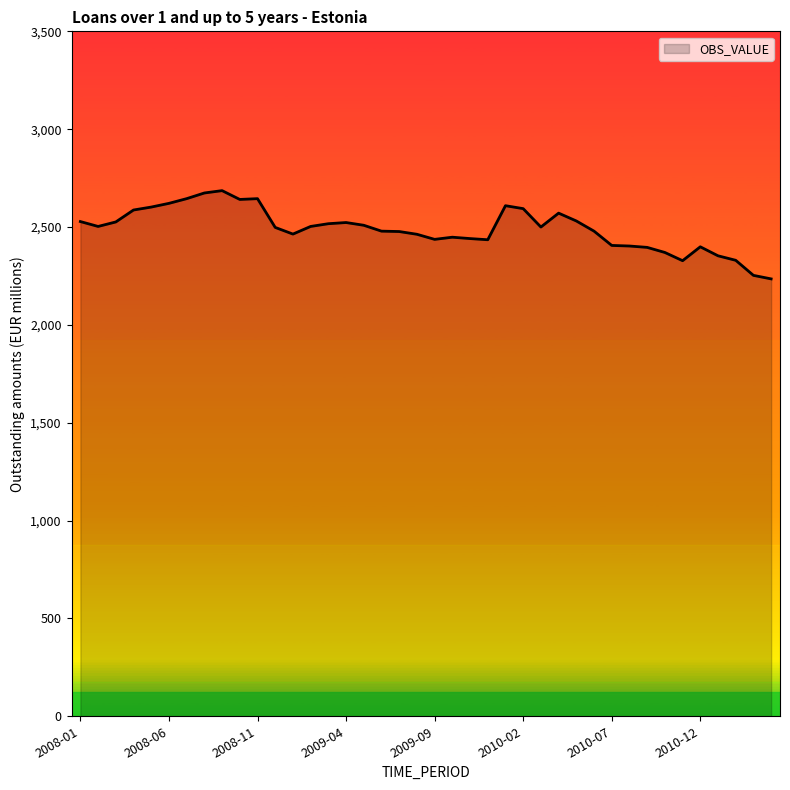

How many lines are shown in the chart?

1